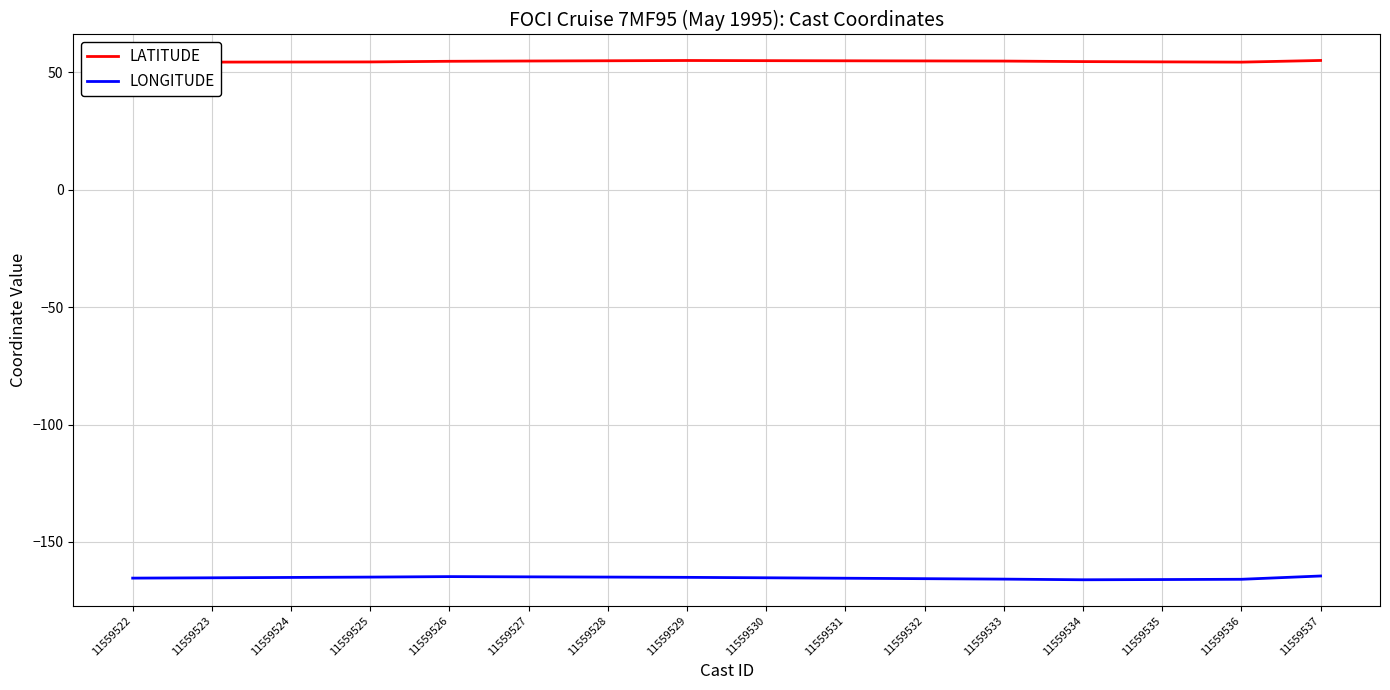

Which has a higher value, 11559528 or 11559532?

11559528